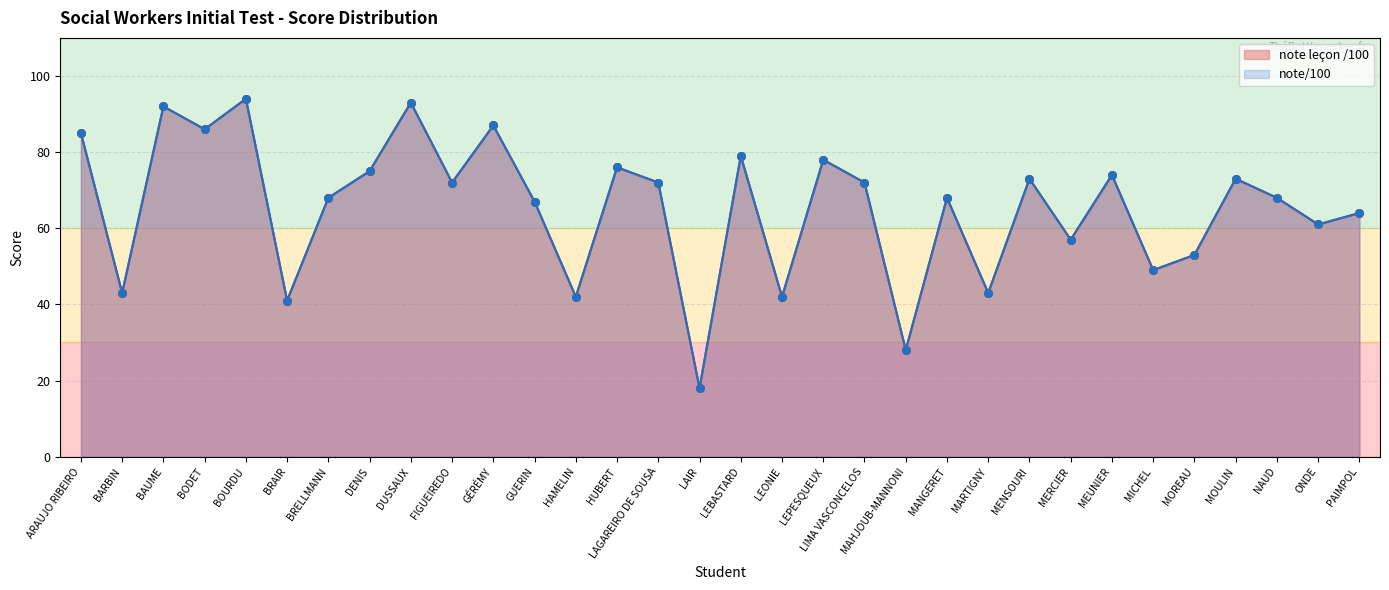

Which series has the largest Y range (max minus min)?

note leçon /100